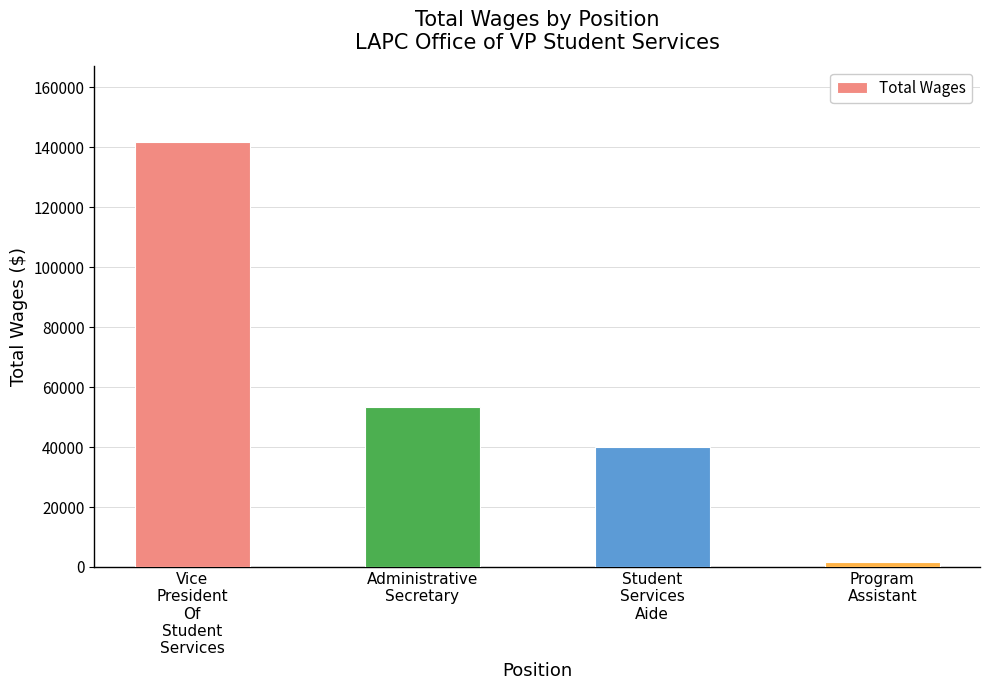

Reading right to left, list all the values displayed in this chart.

Program
Assistant=1596	Student
Services
Aide=39948	Administrative
Secretary=53445	Vice
President
Of
Student
Services=141709